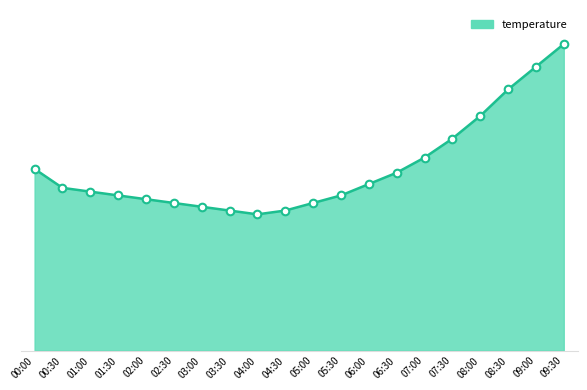

Approximately how many times larger is the value at 00:00 compared to 03:00?

1.3